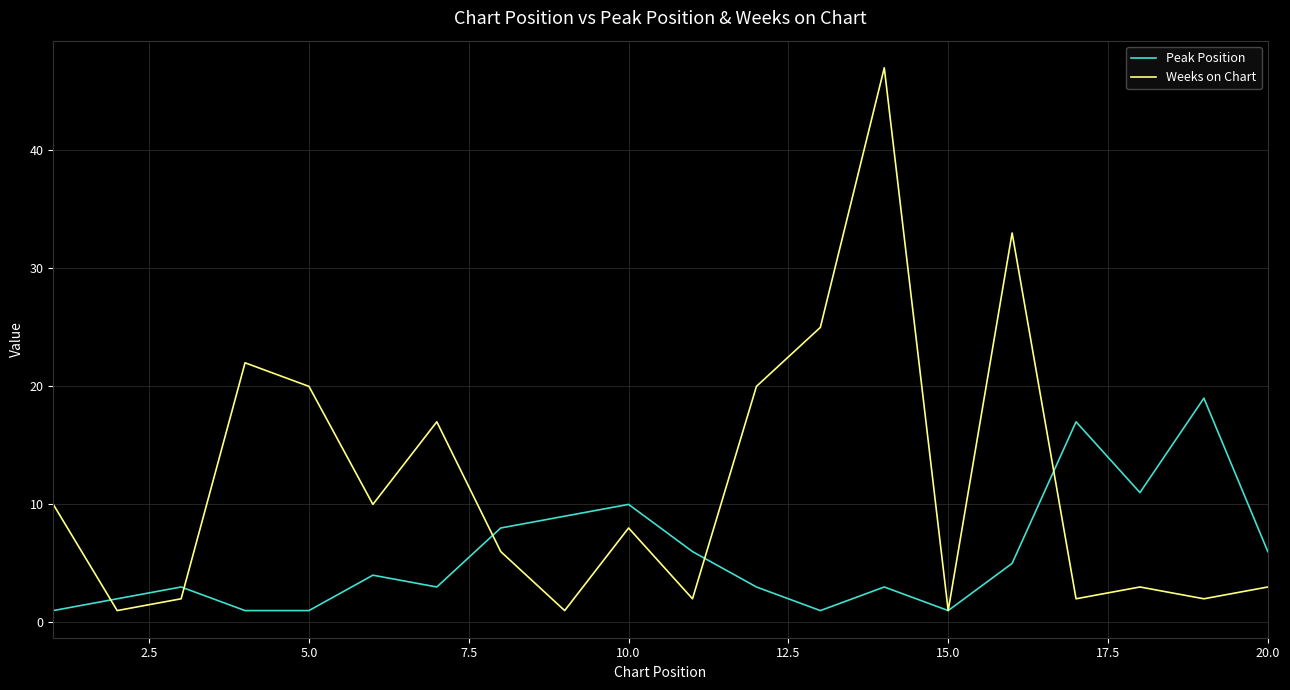

Which series has the largest total across all categories?

Weeks on Chart